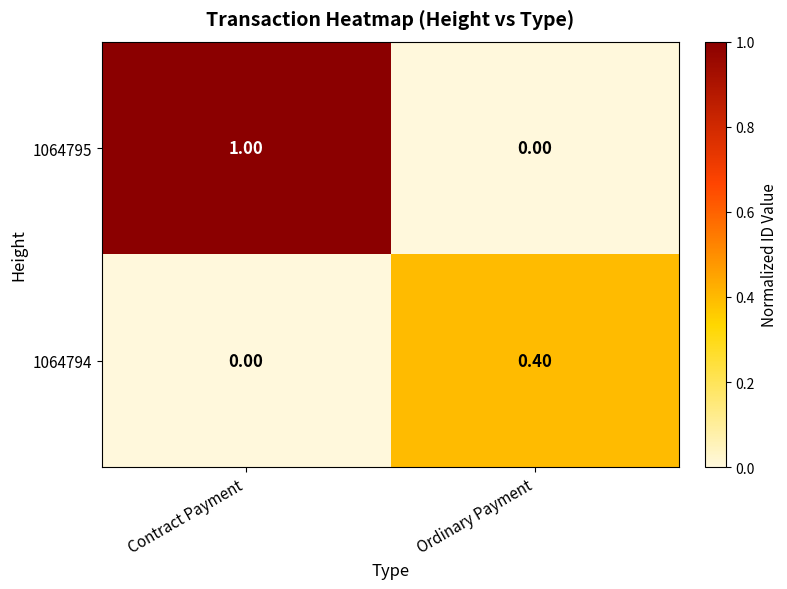

Between Contract Payment and Ordinary Payment, which series saw the biggest shift?

1064795